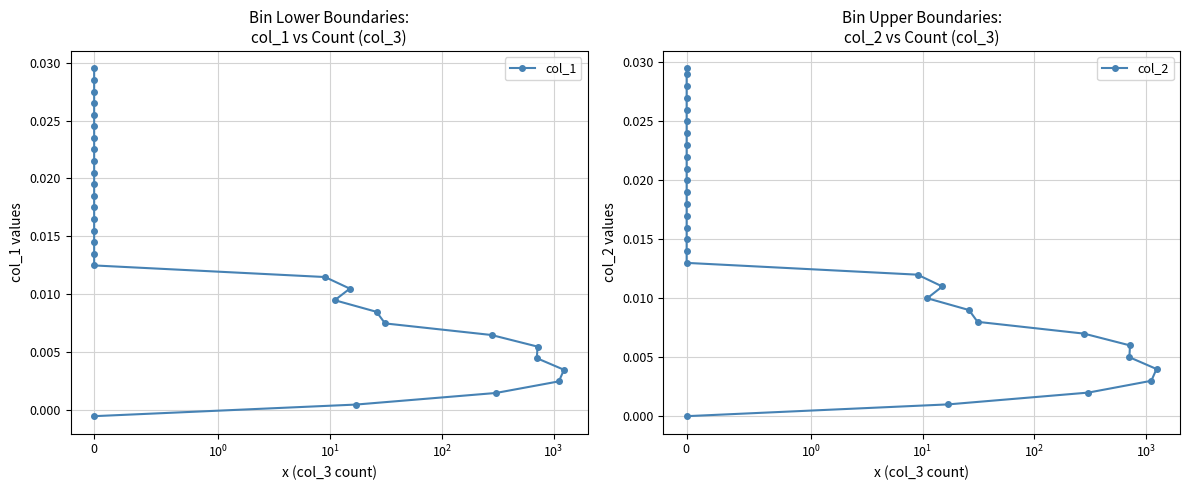

Reading left to right, what are all the values shown in this chart?

col_1: -0.0	0.0	0.0	0.0	0.0	0.0	0.0	0.0	0.0	0.0	0.0	0.0	0.0	0.0	0.0	0.0	0.0	0.0	0.0	0.0	0.0	0.0	0.0	0.0	0.0	0.0	0.0	0.0	0.0	0.0	0.0
col_2: 0.0	0.0	0.0	0.0	0.0	0.0	0.0	0.0	0.0	0.0	0.0	0.0	0.0	0.0	0.0	0.0	0.0	0.0	0.0	0.0	0.0	0.0	0.0	0.0	0.0	0.0	0.0	0.0	0.0	0.0	0.0